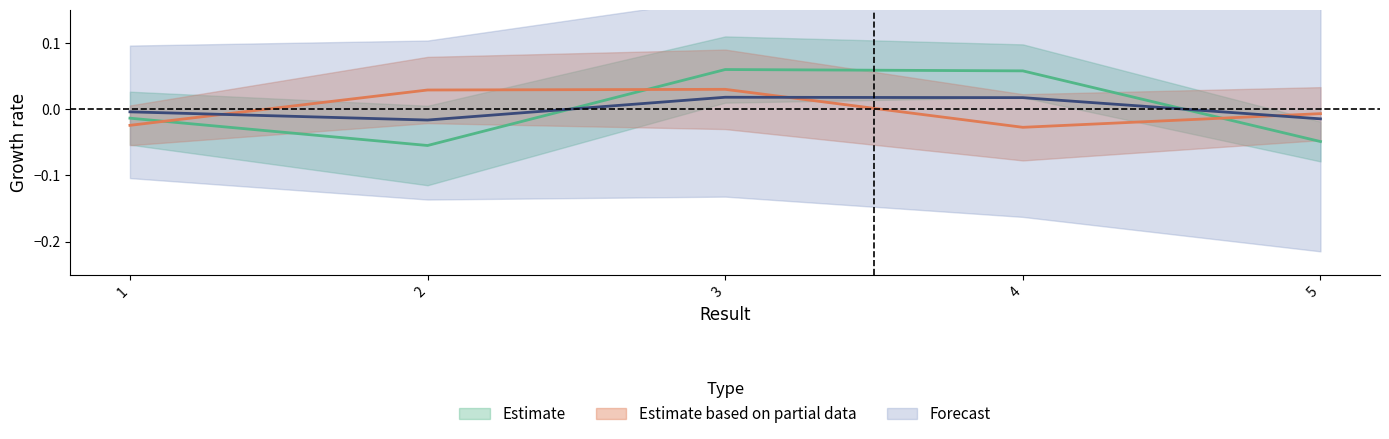

Which category has the lowest value across all series?

2